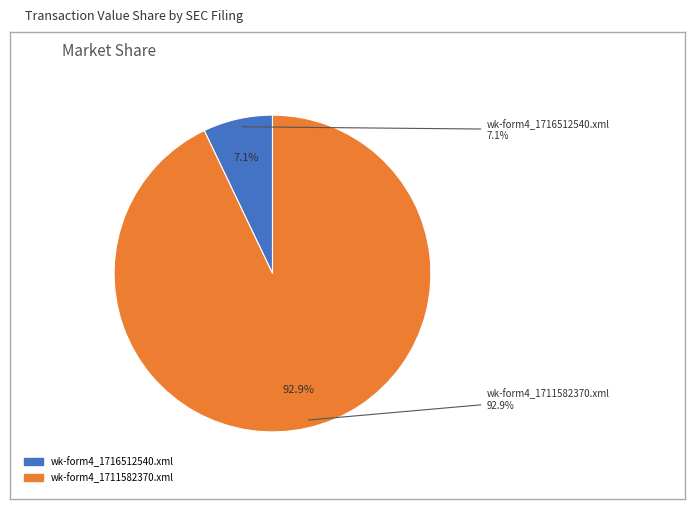

True or false: wk-form4_1711582370.xml accounts for 86% of the total.

False